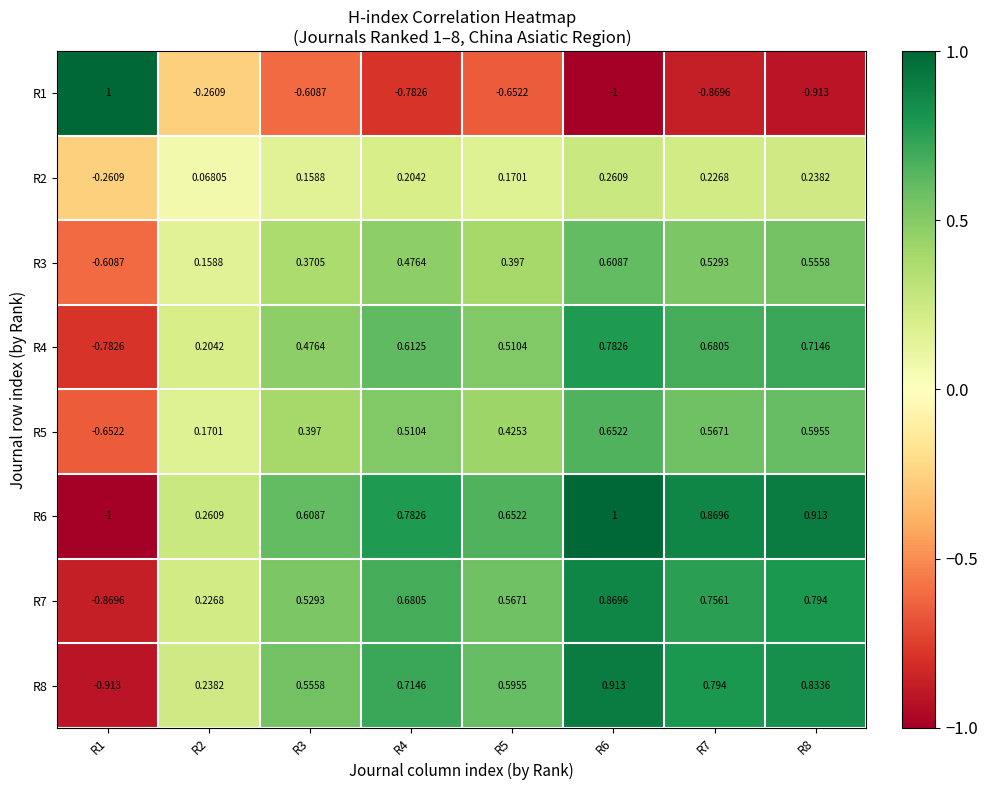

Is the value of R4 at R7 greater than the value of R3 at R6?

Yes